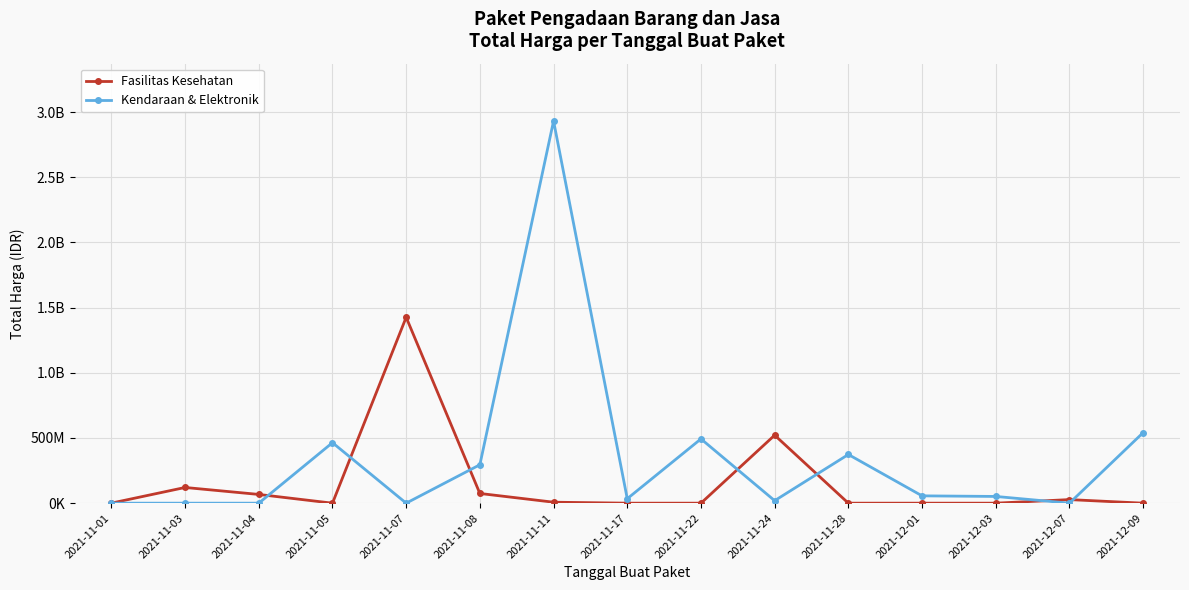

True or false: Kendaraan & Elektronik and Fasilitas Kesehatan intersect in this chart.

True